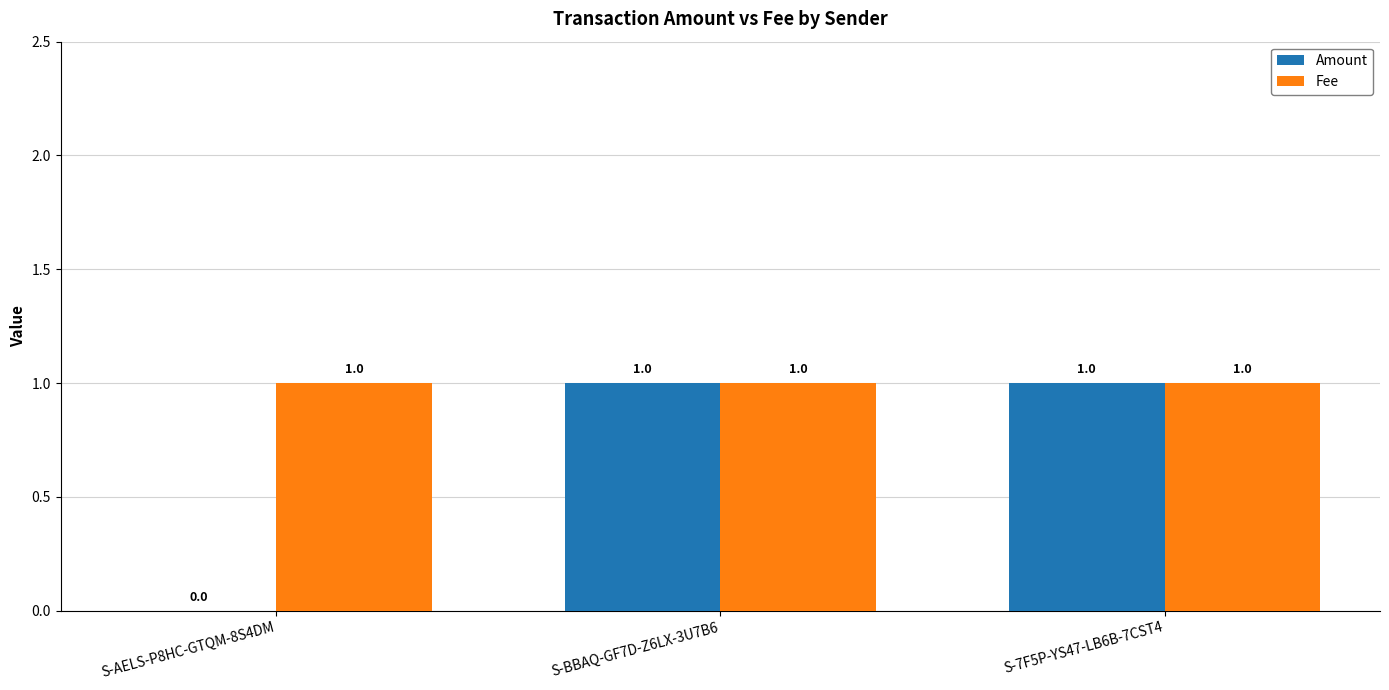

What are all the series names shown in the legend?

Amount, Fee